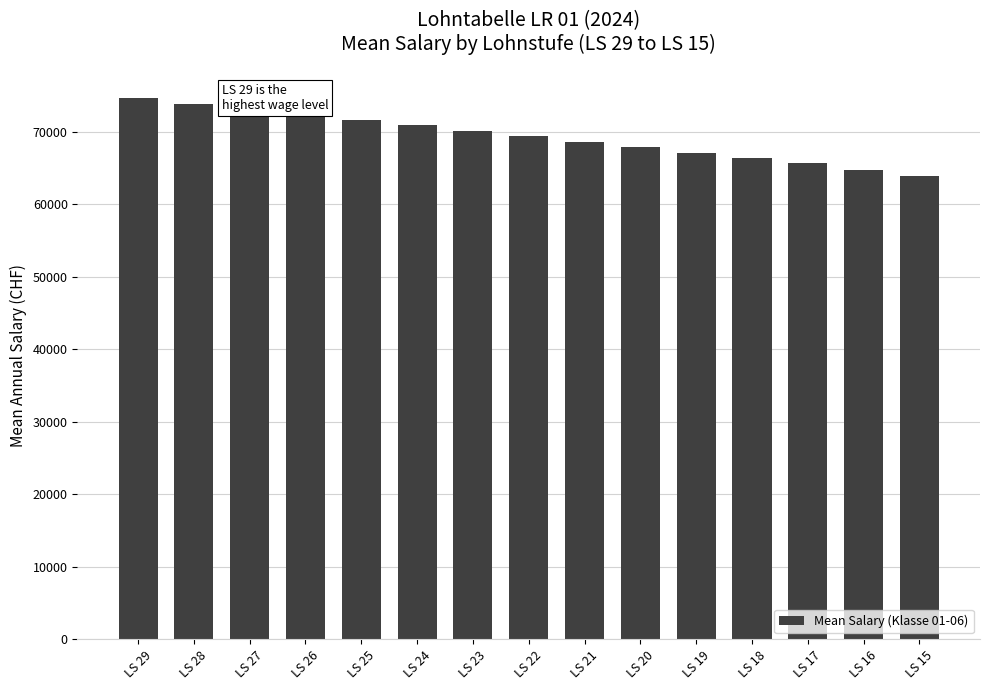

At which category does the chart reach its minimum across all series?

LS 15